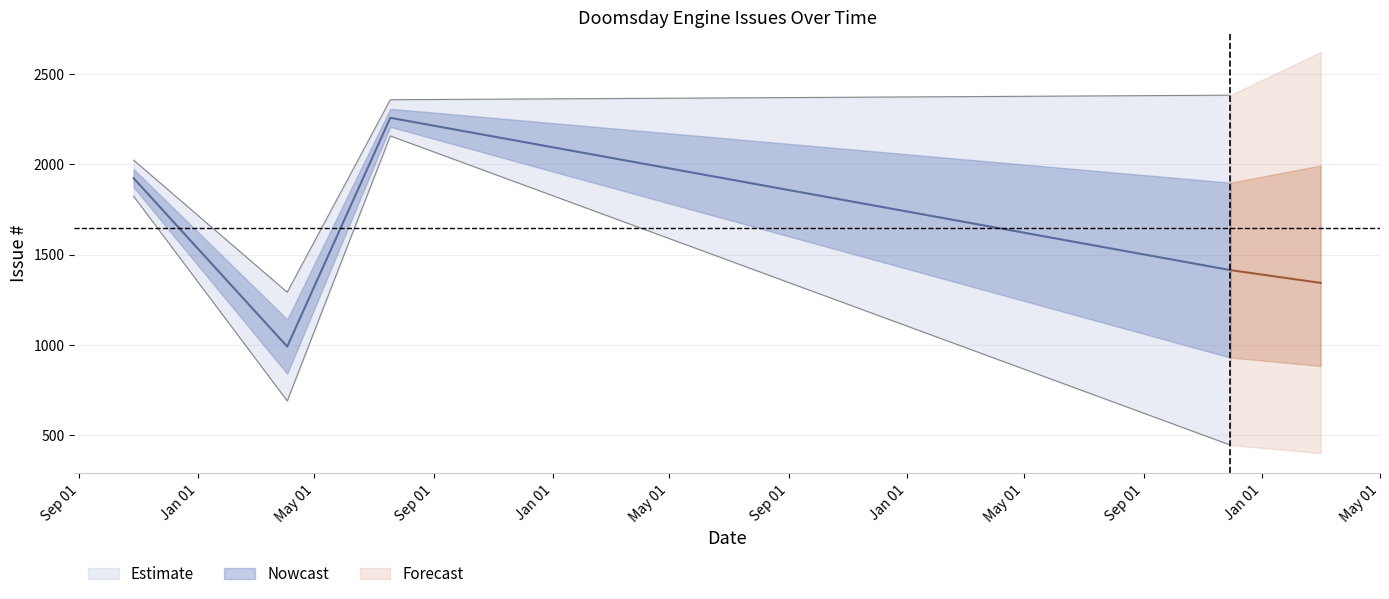

How many lines are shown in the chart?

2